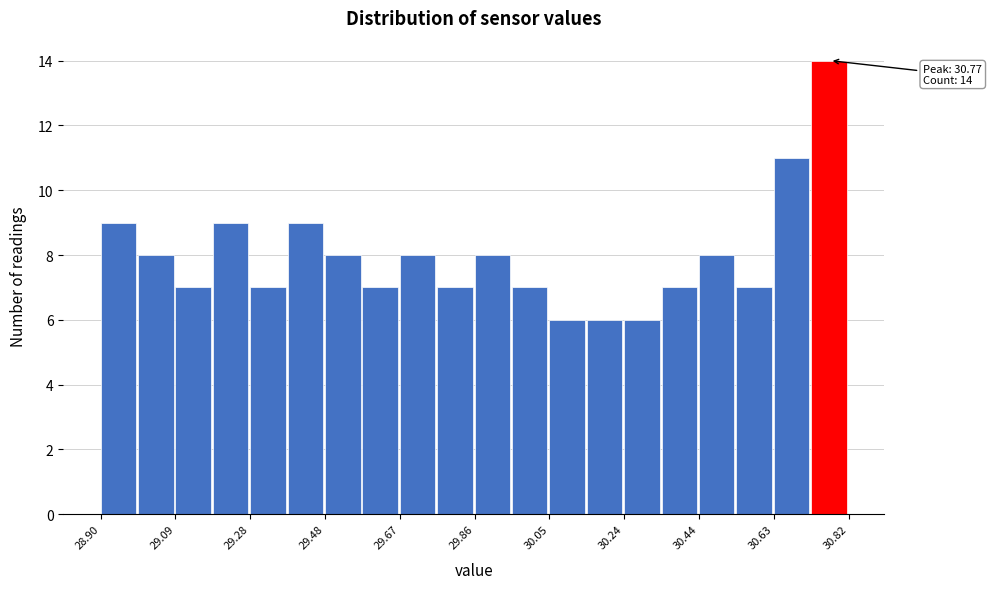

Over which range of the x-axis is the bar tallest?

30.724 to 30.820